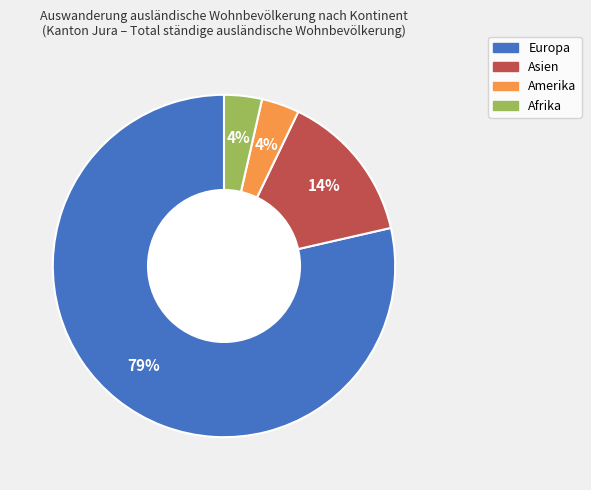

To the nearest percent, what percentage of the pie is Afrika?

4%